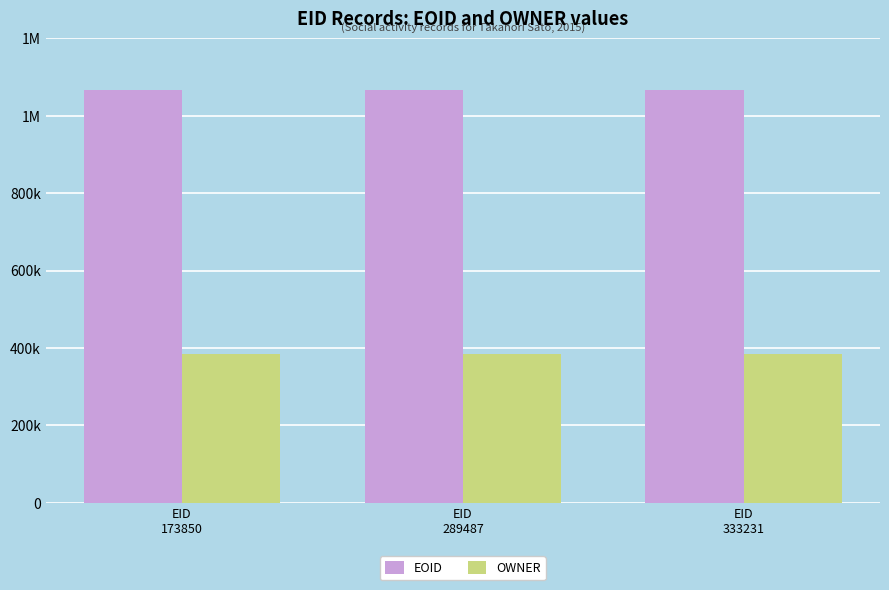

What is the highest value of the EOID series?

1066823